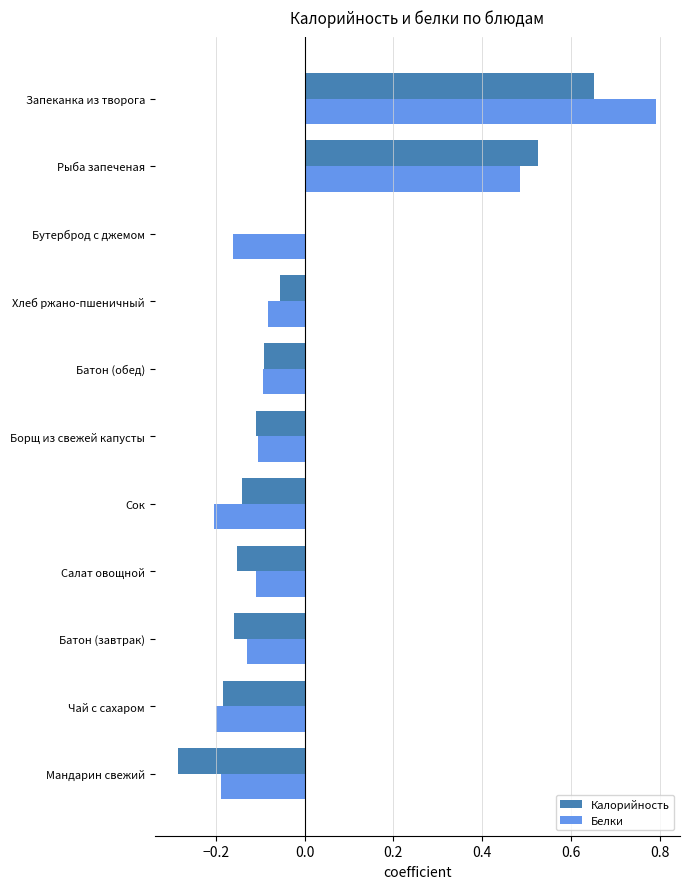

What is the sum of the Калорийность values at Батон (завтрак) and Мандарин свежий?

-0.4